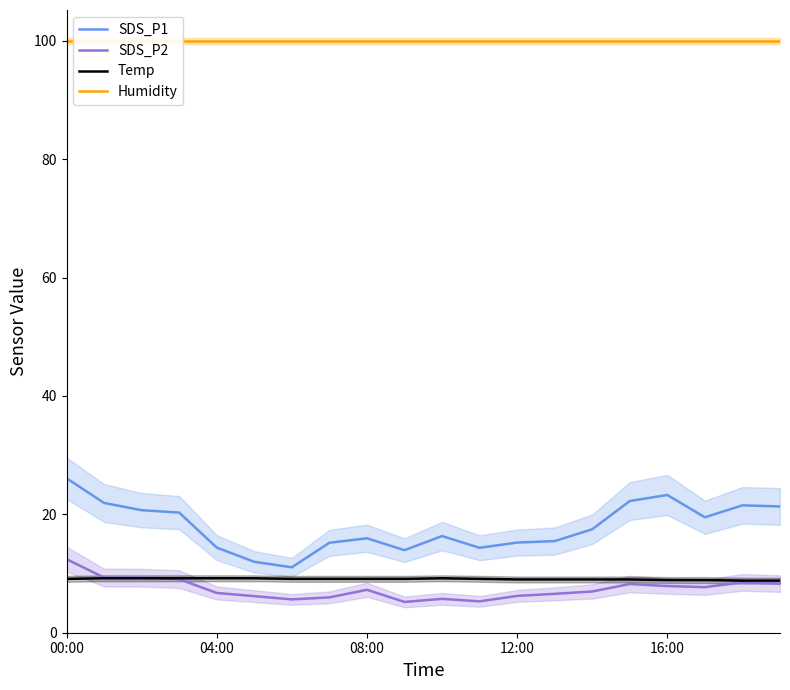

What is the total value across all series at 15?

139.4